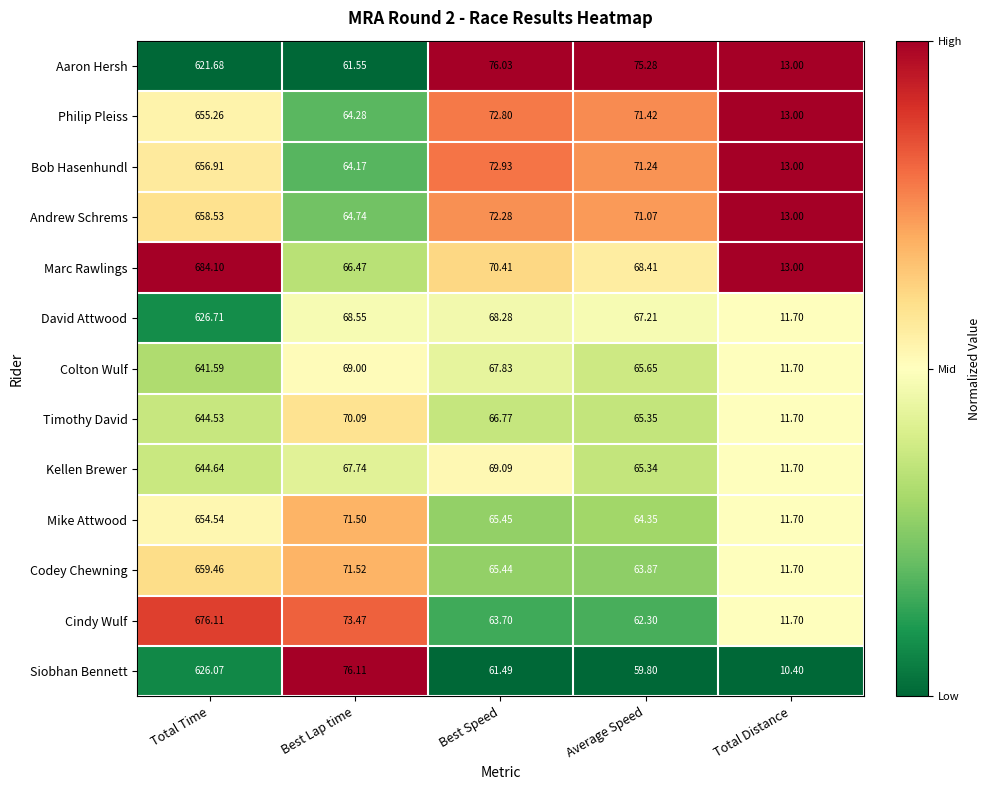

Which series changed the most between Best Lap time and Best Speed?

Siobhan Bennett